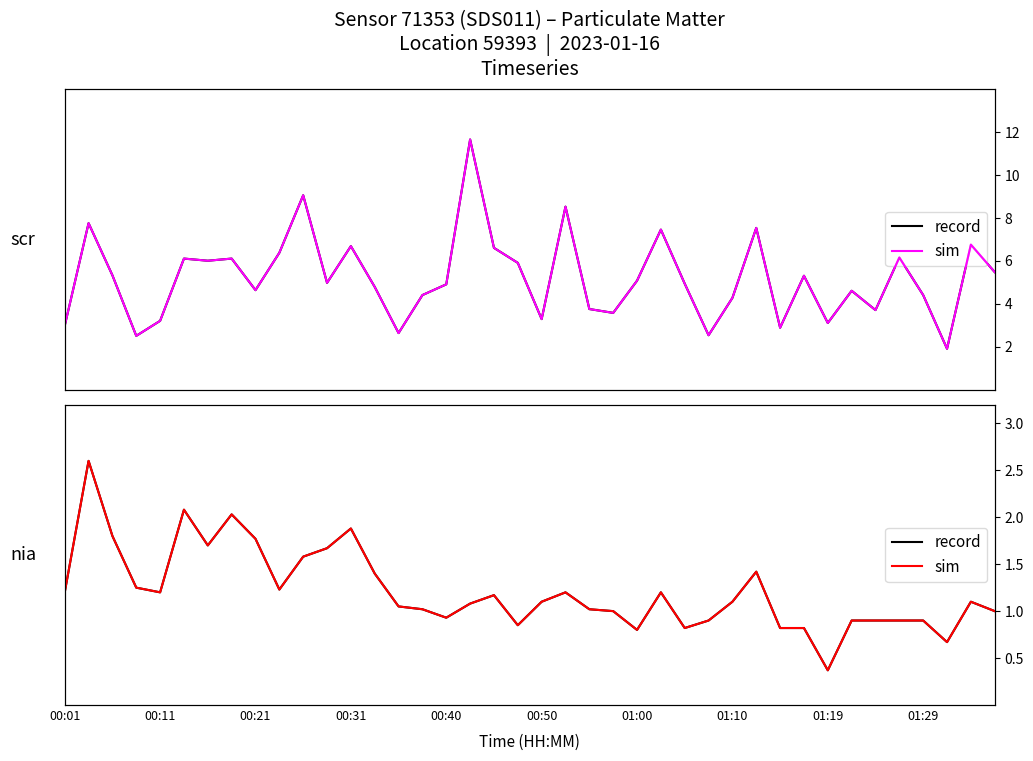

True or false: P1 (sim) and P1 (record) cross at least once.

False